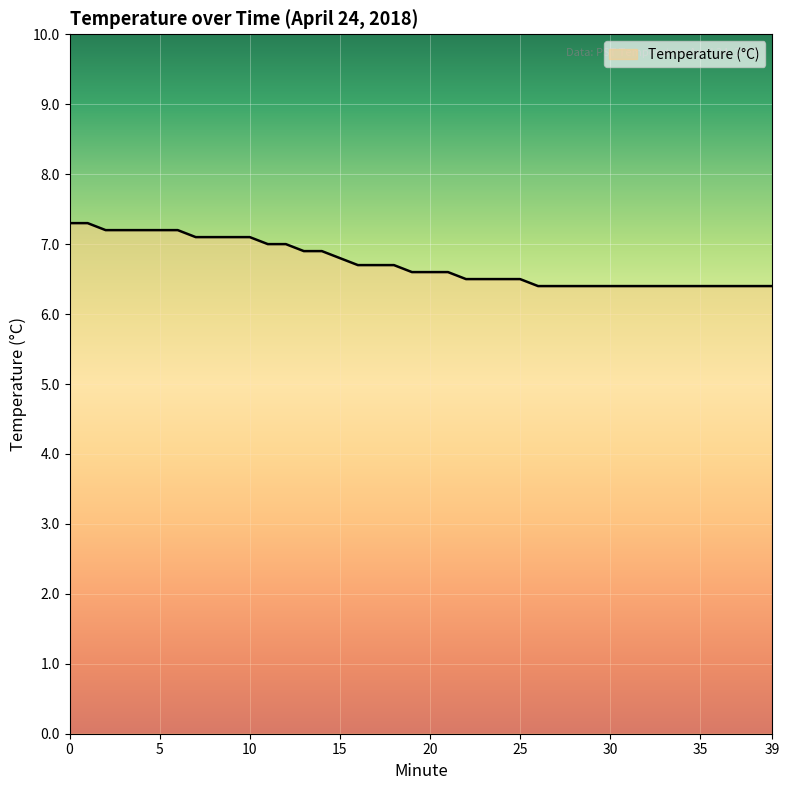

Is this an area chart (filled region under the line)?

No